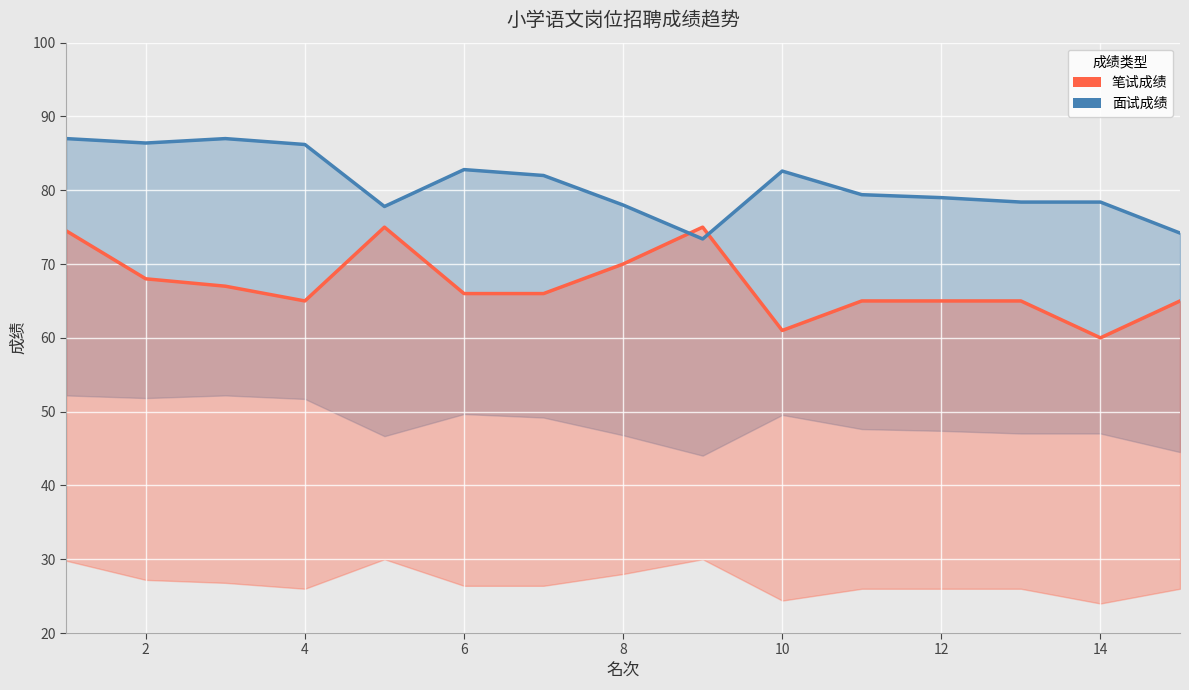

How many intersections are there between 笔试成绩 and 面试成绩?

2